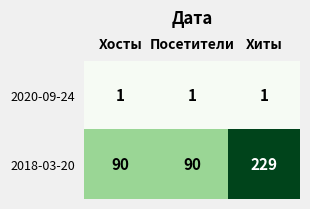

Reading right to left, list all the values displayed in this chart.

2020-09-24: 1	1	1
2018-03-20: 229	90	90